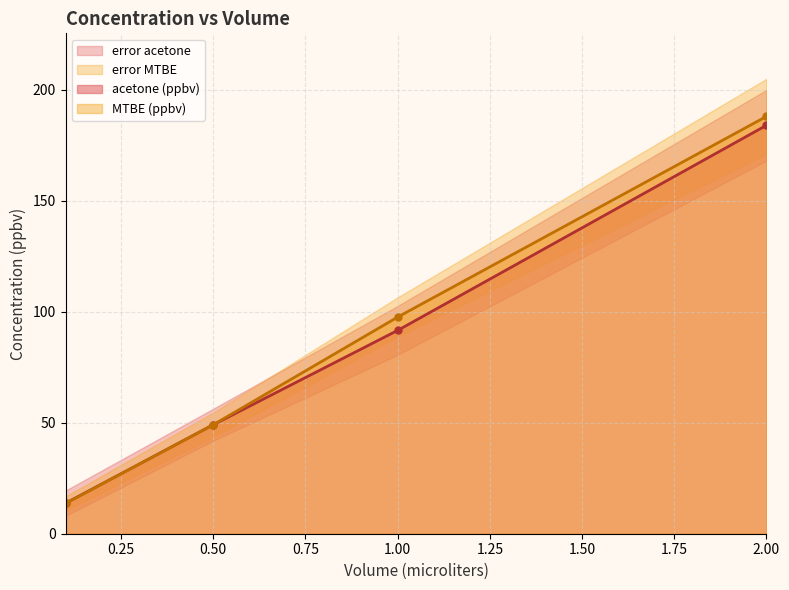

How many lines are shown in the chart?

2